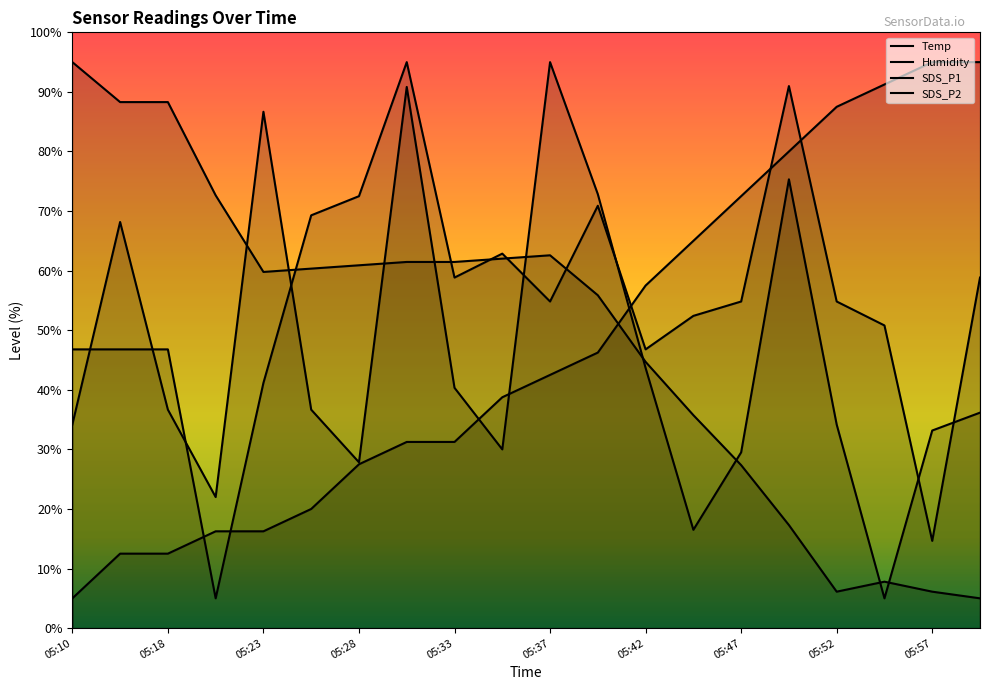

How many intersections are there between SDS_P1 and Temp?

3